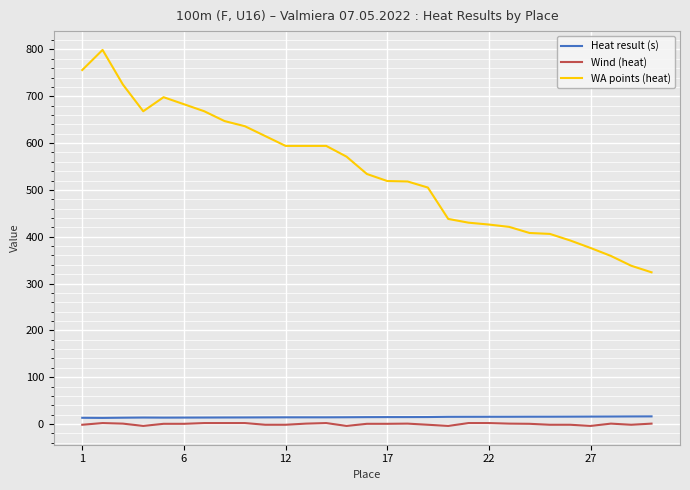

List the series in order of their peak value, highest first.

WA points (heat), Heat result (s), Wind (heat)